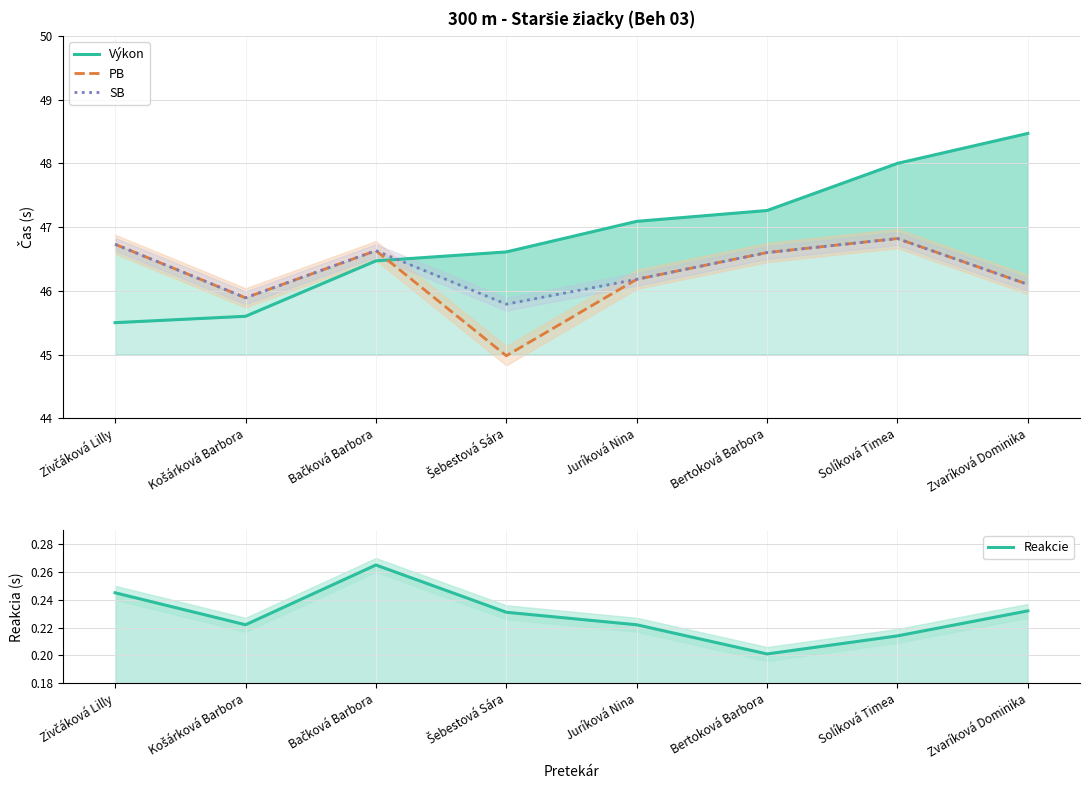

Reading left to right, list all the values displayed in this chart.

Výkon: Zivčáková Lilly=45.5	Košárková Barbora=45.6	Bačková Barbora=46.5	Šebestová Sára=46.6	Juríková Nina=47.1	Bertoková Barbora=47.3	Solíková Timea=48.0	Zvaríková Dominika=48.5
PB: Zivčáková Lilly=46.7	Košárková Barbora=45.9	Bačková Barbora=46.6	Šebestová Sára=45.0	Juríková Nina=46.2	Bertoková Barbora=46.6	Solíková Timea=46.8	Zvaríková Dominika=46.1
SB: Zivčáková Lilly=46.7	Košárková Barbora=45.9	Bačková Barbora=46.6	Šebestová Sára=45.8	Juríková Nina=46.2	Bertoková Barbora=46.6	Solíková Timea=46.8	Zvaríková Dominika=46.1
Reakcie: Zivčáková Lilly=0.2	Košárková Barbora=0.2	Bačková Barbora=0.3	Šebestová Sára=0.2	Juríková Nina=0.2	Bertoková Barbora=0.2	Solíková Timea=0.2	Zvaríková Dominika=0.2